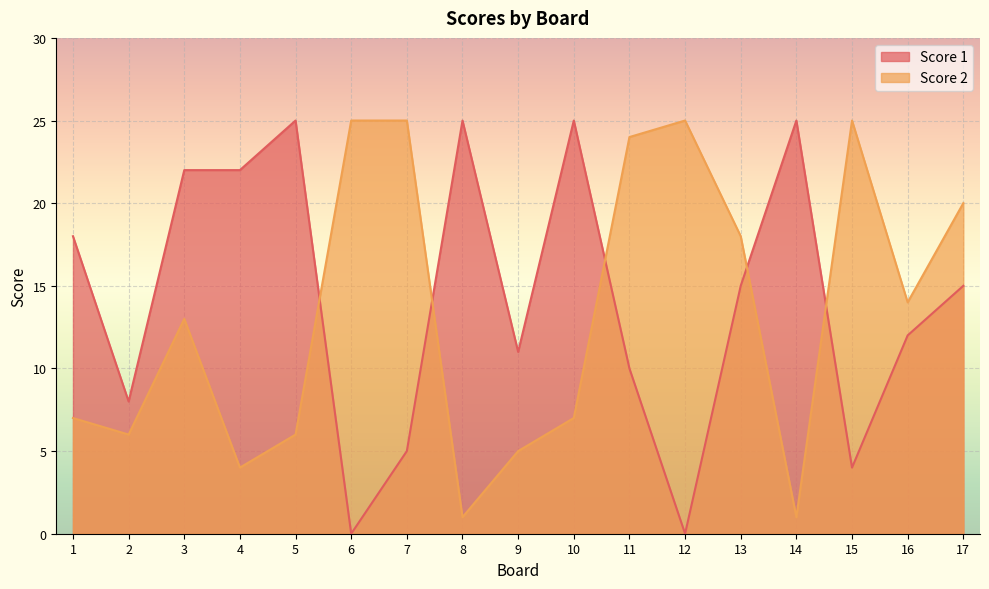

What is the difference between the second highest and second lowest values in the Score 1 series?

25